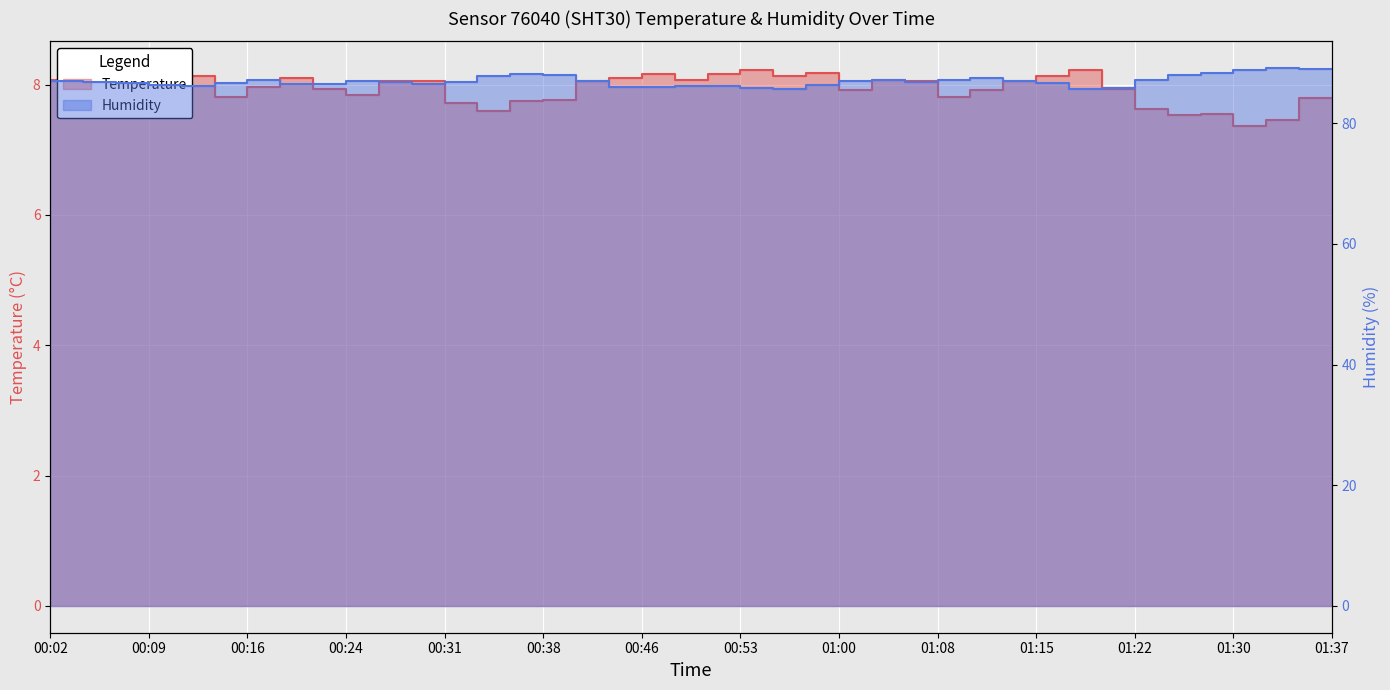

What is the total value across all series at 00:58?

93.9